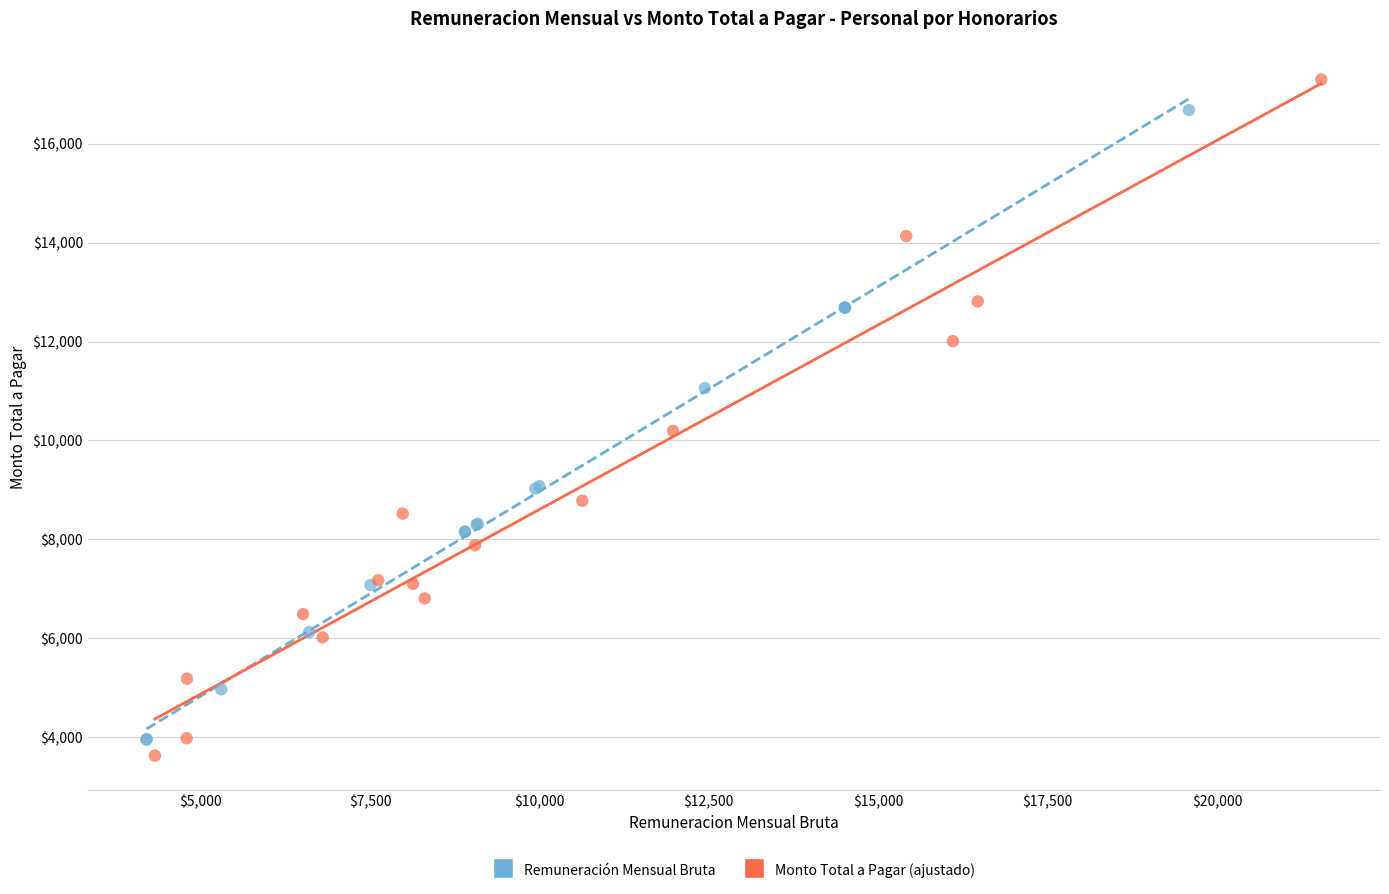

Which series contains the highest Y value?

Monto Total a Pagar (ajustado)